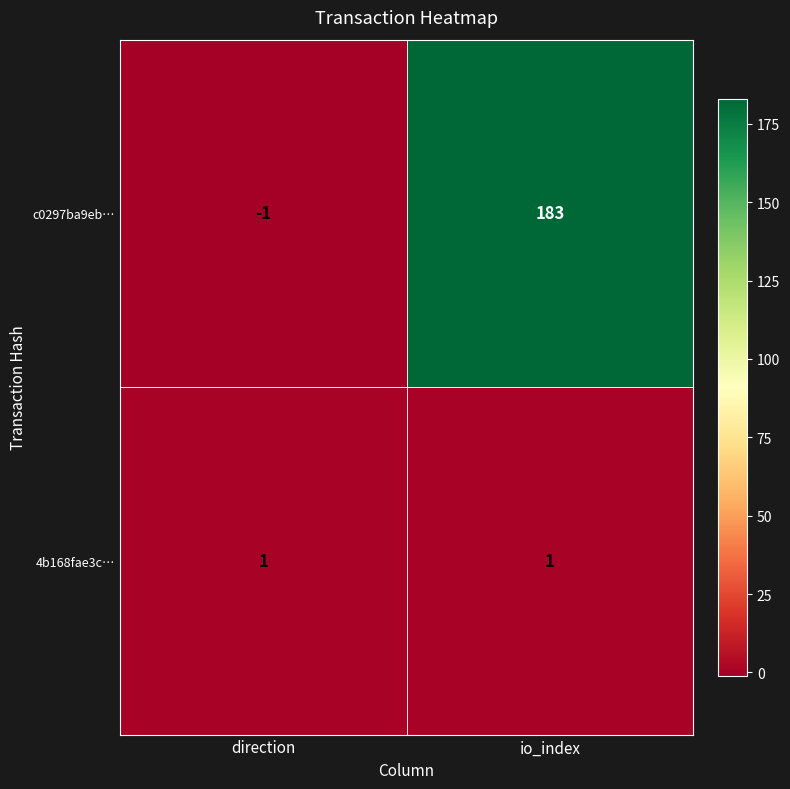

Which label corresponds to the largest value in the chart?

io_index